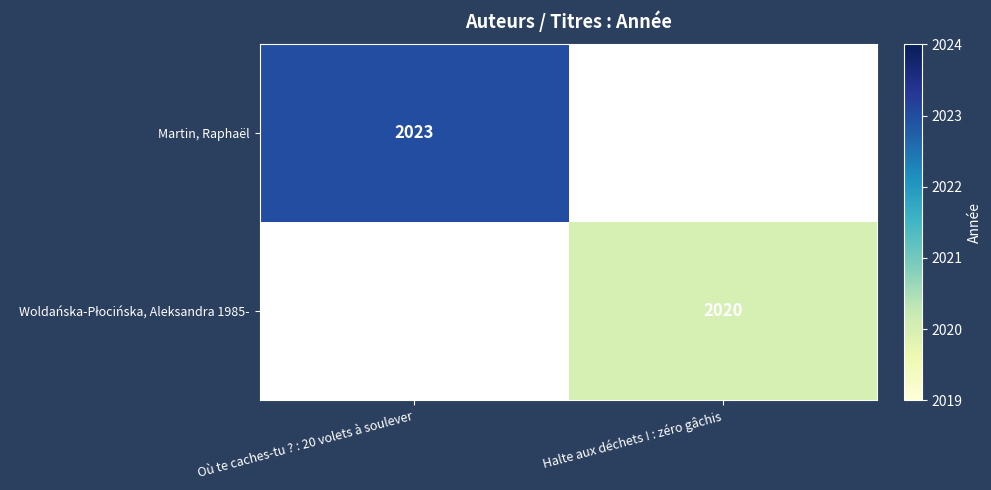

How many data points does each series have?

2